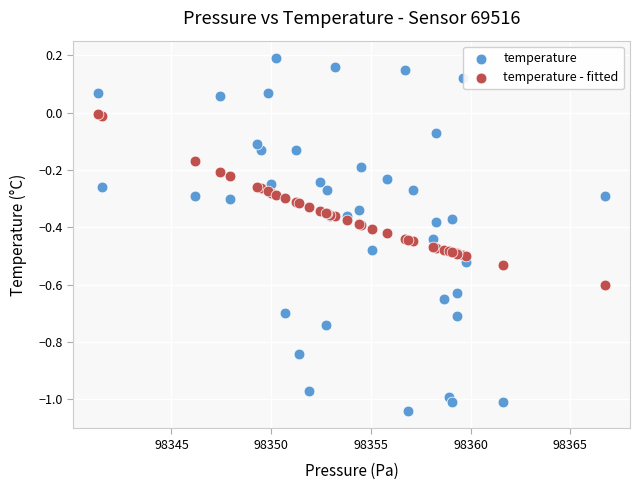

Which series has the widest spread of Y values?

temperature